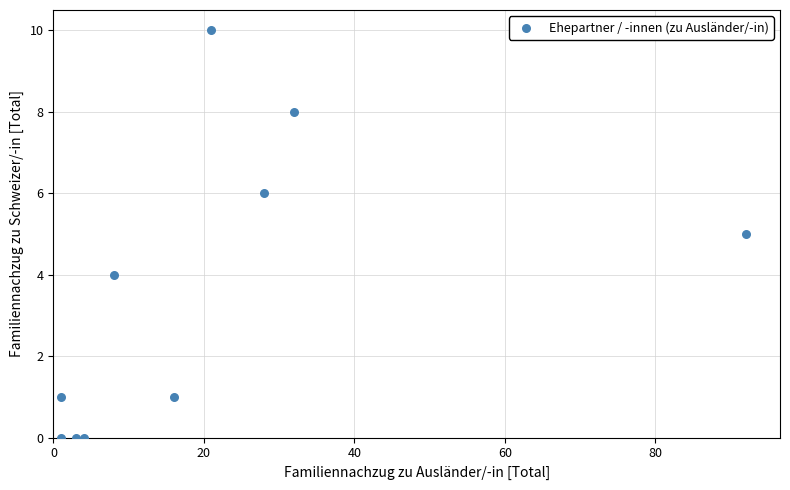

What is the average X value?

21